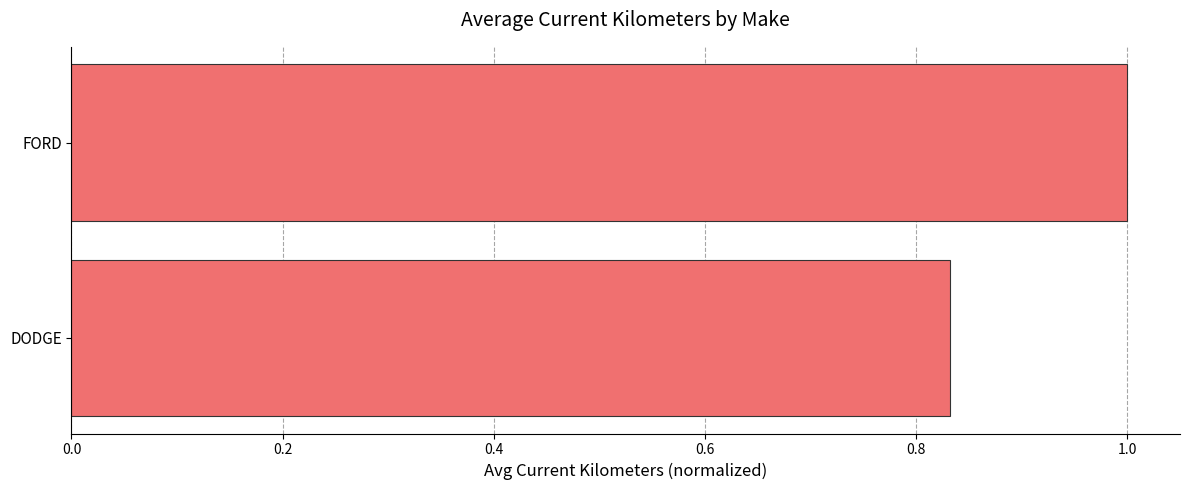

Are the bars horizontal?

Yes